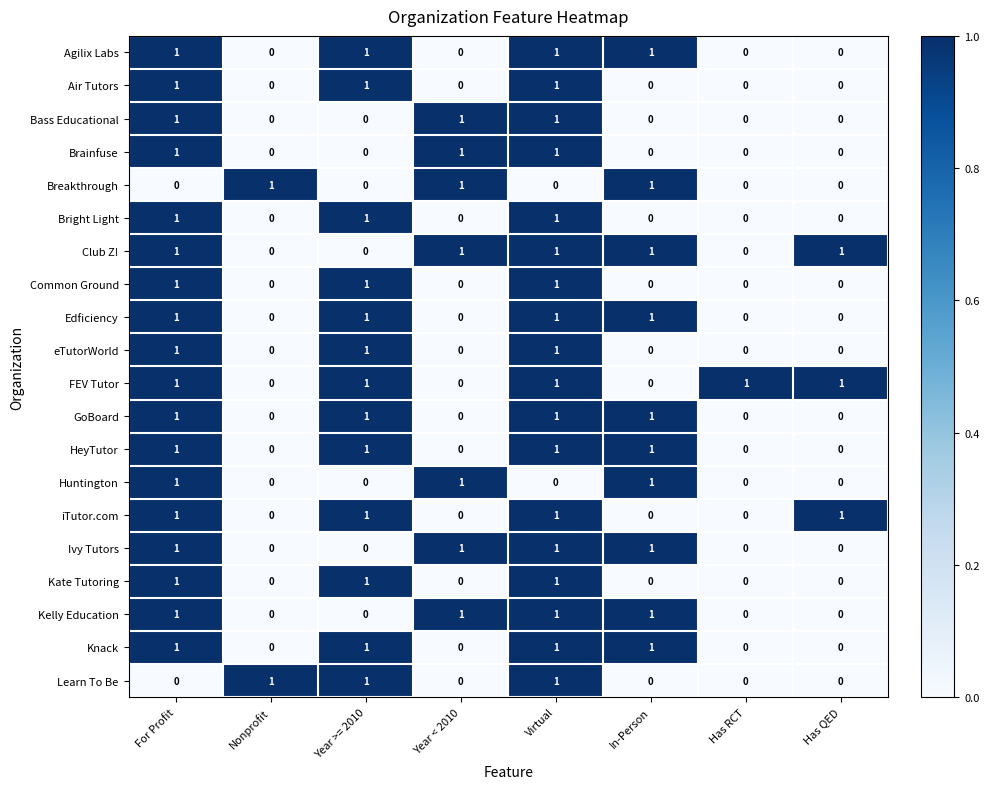

What is the sum of all iTutor.com values?

4